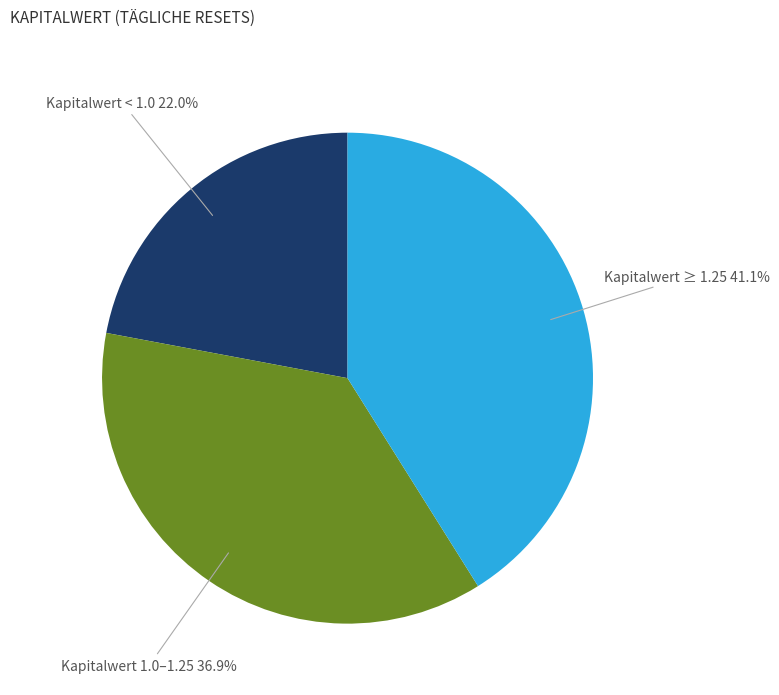

Is there any slice that represents more than half of the pie?

No